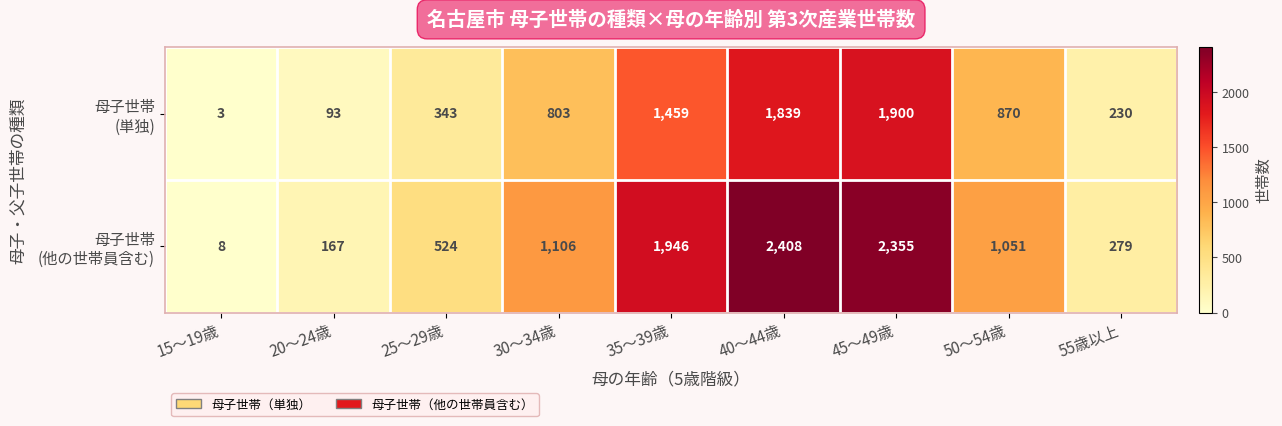

What is the spread (max minus min) of values at 40～44歳?

569